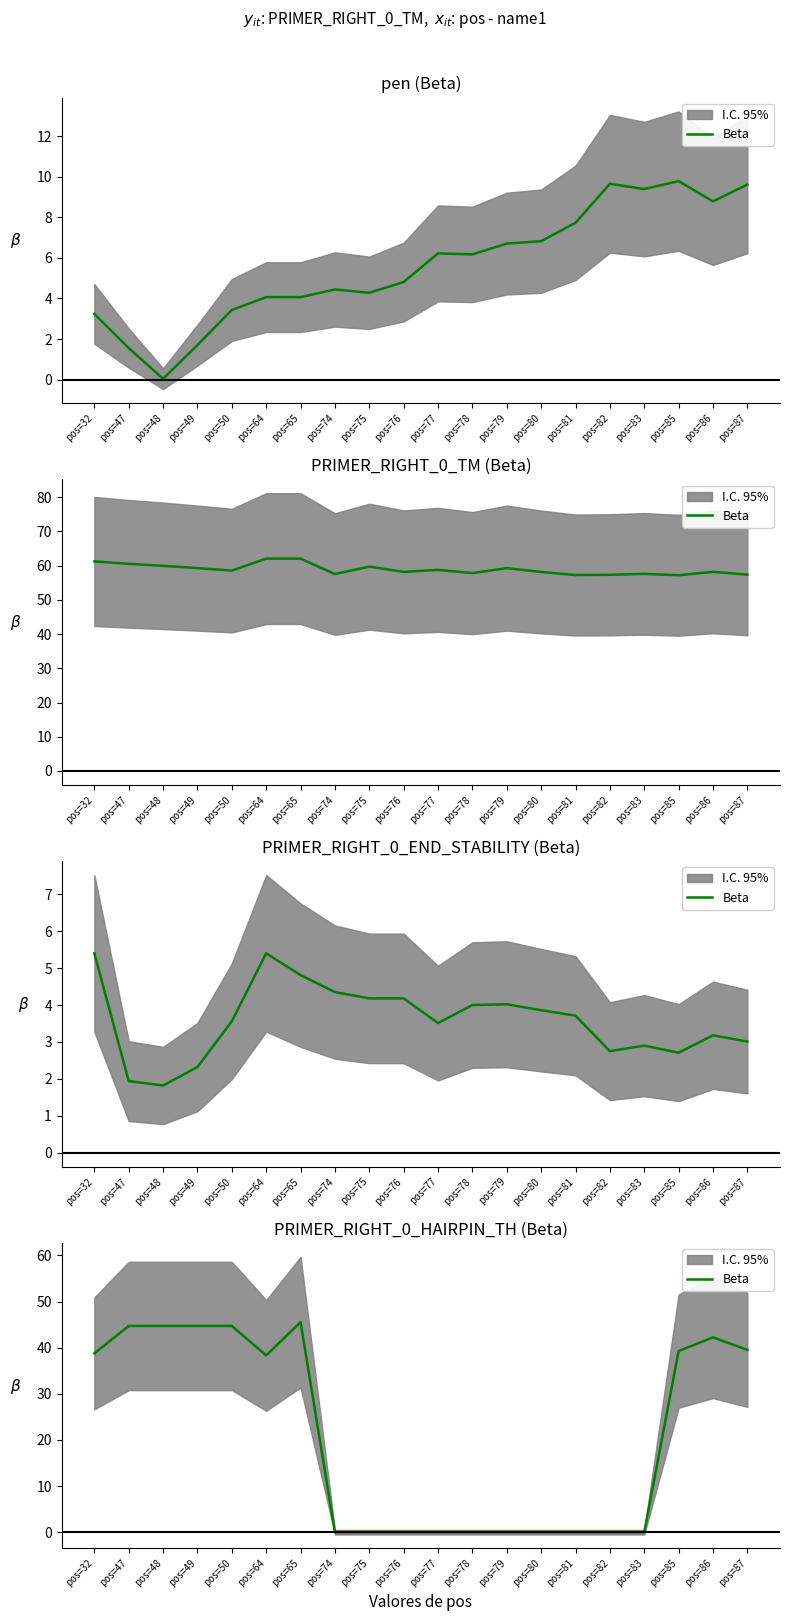

What is the value of the 18th point from the left?

39.3